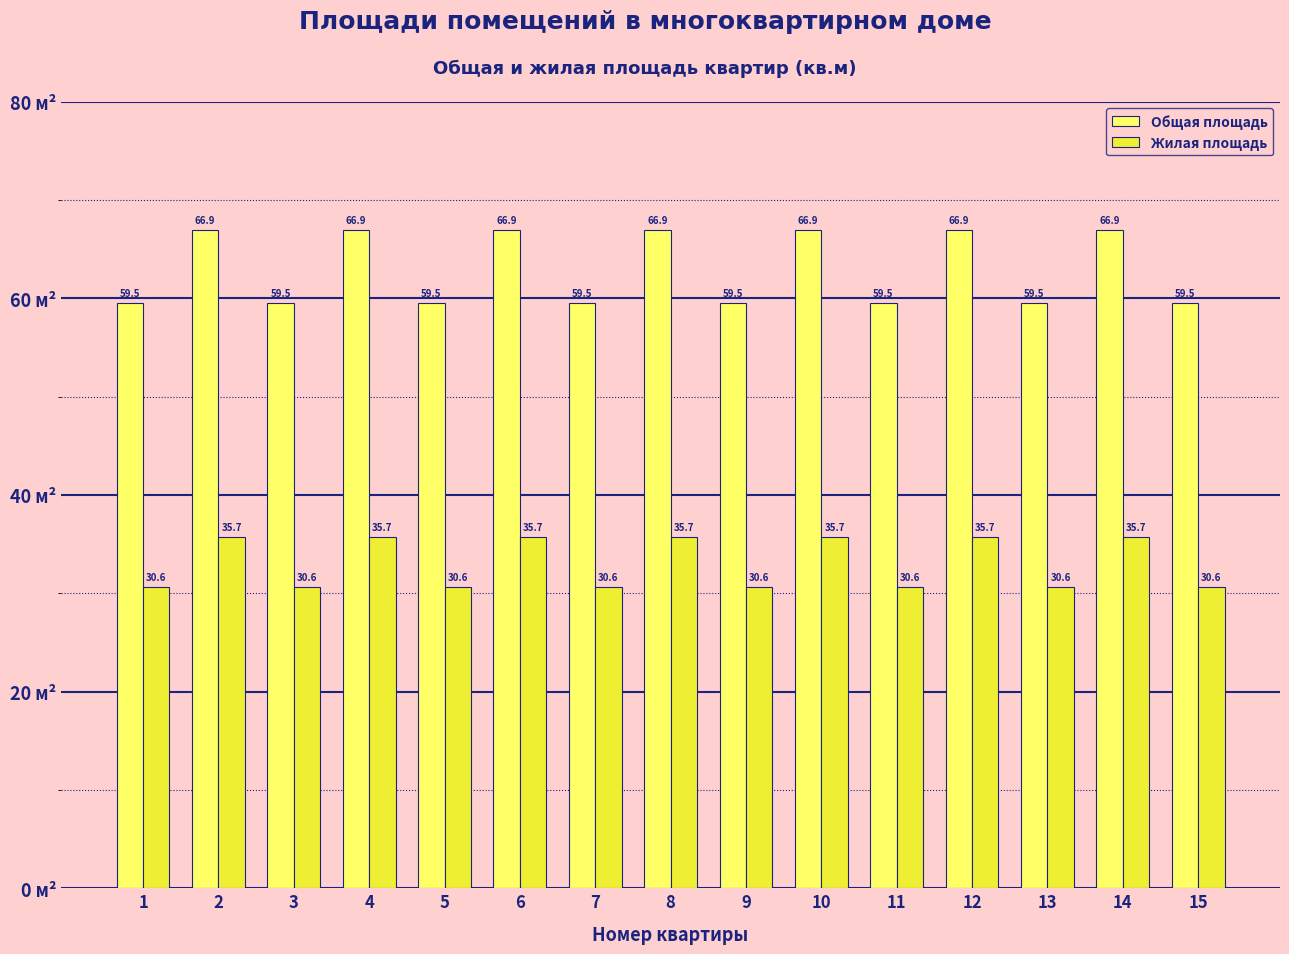

The Общая площадь series shows 34.6 at 9. True or false?

False